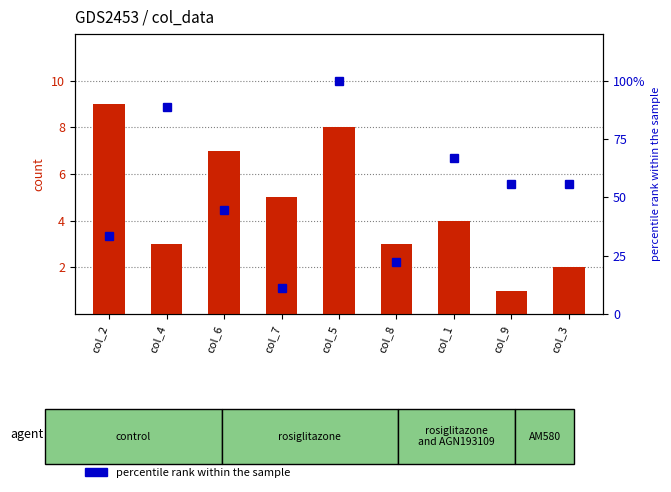

Where is count nearest to the value 5?

col_7